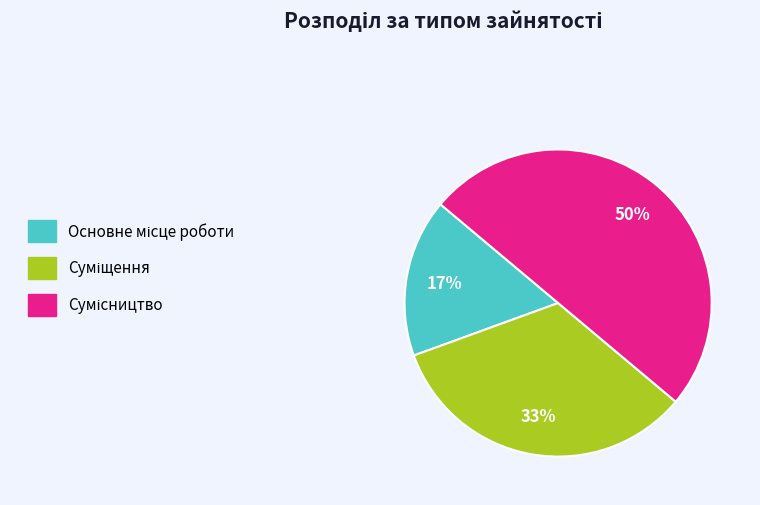

To the nearest percent, what is the average slice percentage?

33%